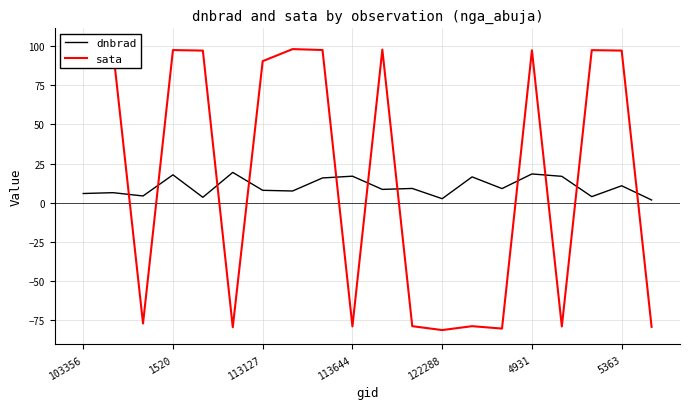

True or false: dnbrad has a value of 17.8 at 1520.

True